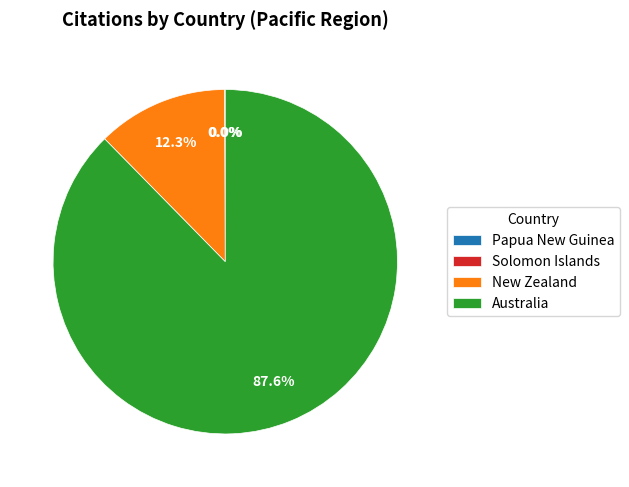

Is there a majority slice in this chart?

Yes